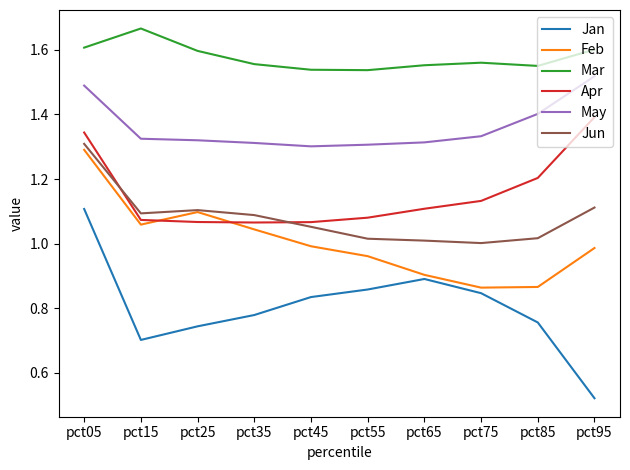

At how many categories does at least one series exceed 1?

10